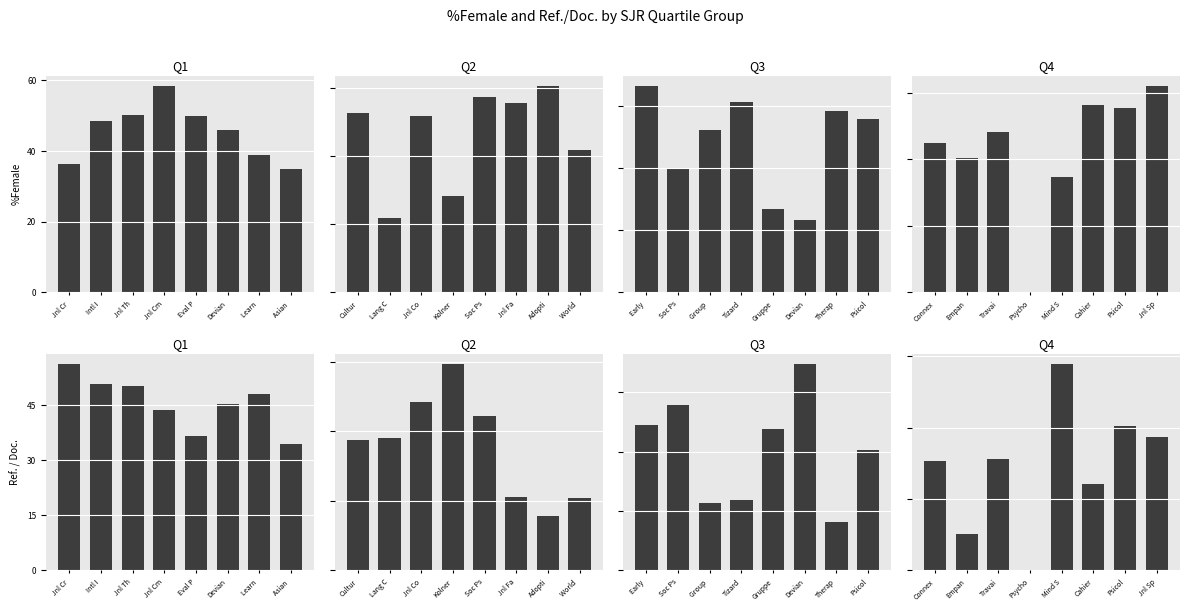

What is the label of the 4th bar from the right?

Eval P